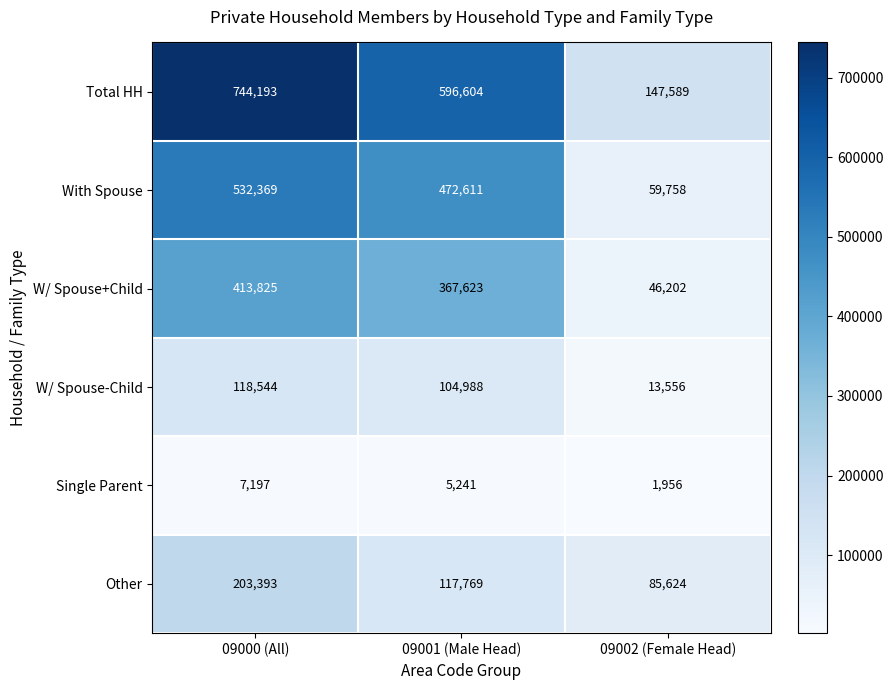

How many Other values are between 85624 and 203393?

3